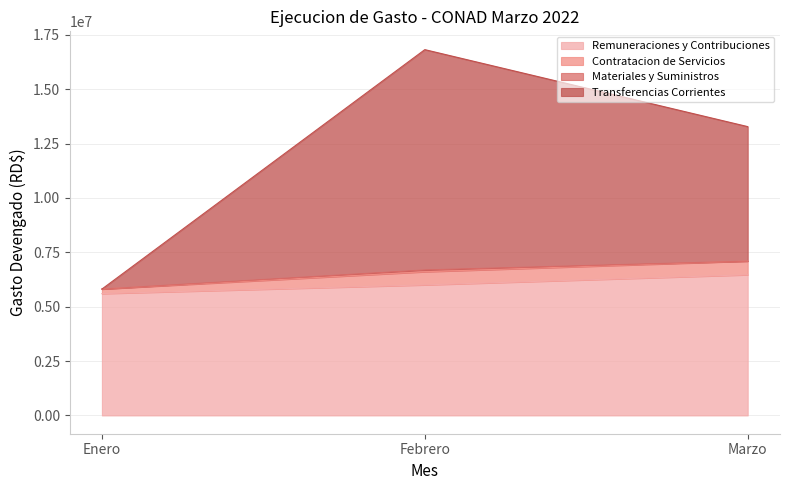

Rank the categories by Remuneraciones y Contribuciones value from highest to lowest.

Marzo, Febrero, Enero